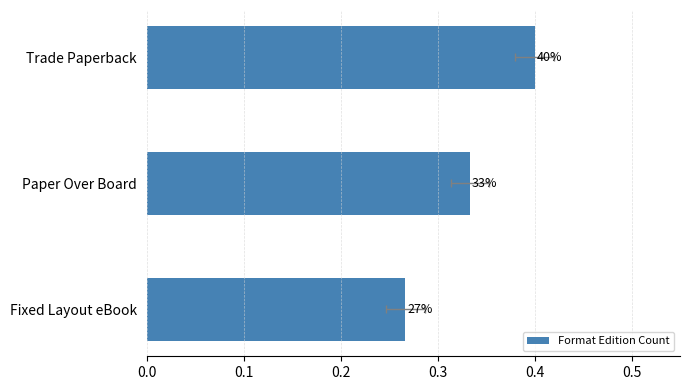

What is the sum of all values?

1.0